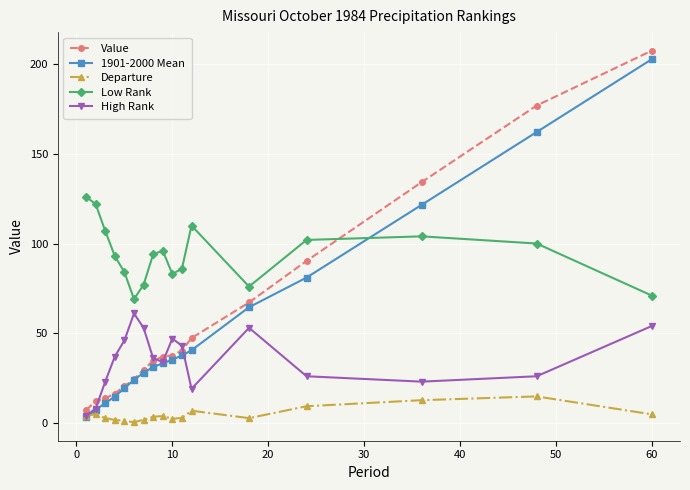

What is the smallest value displayed?

0.4